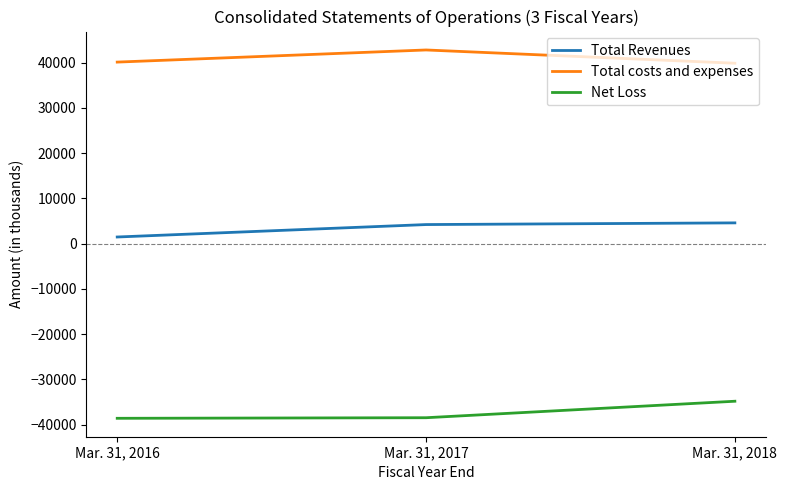

What value does the Net Loss series have at Mar. 31, 2018?

-34803